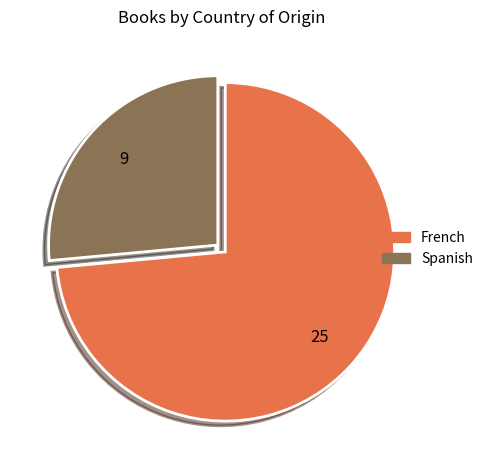

Is the sum of French and Spanish greater than half?

Yes